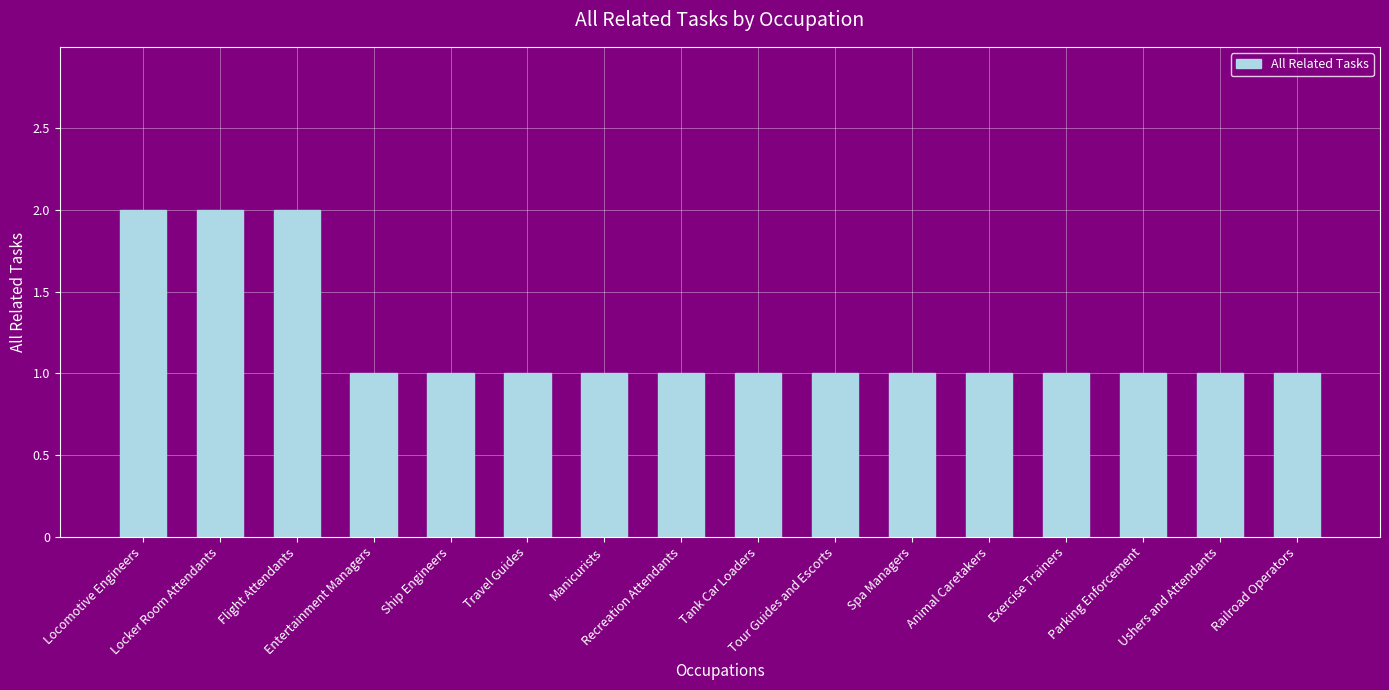

What position from the right is Ship Engineers?

12